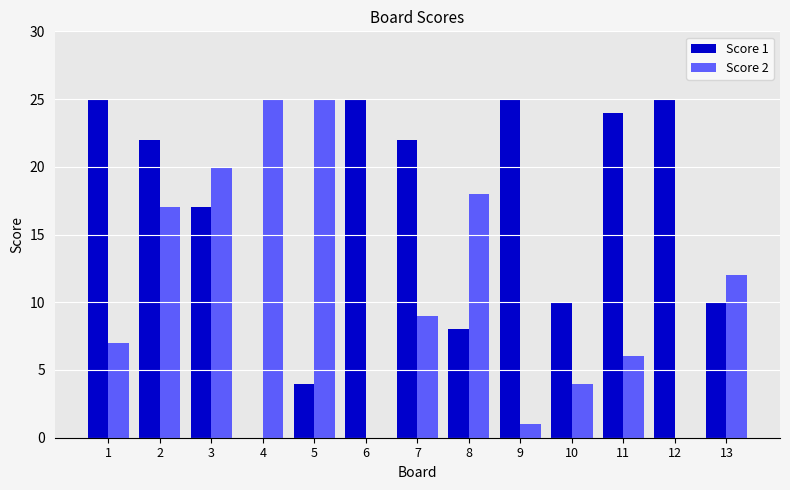

What is the greatest value displayed?

25